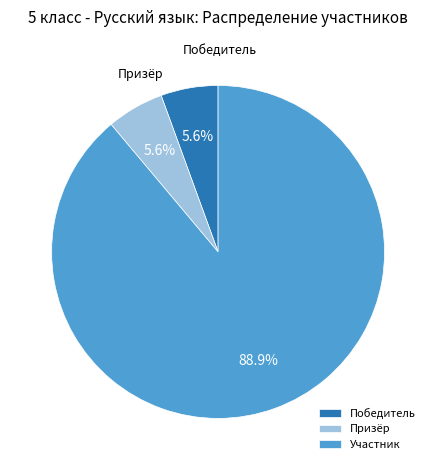

Between Участник and Призёр, which is larger?

Участник